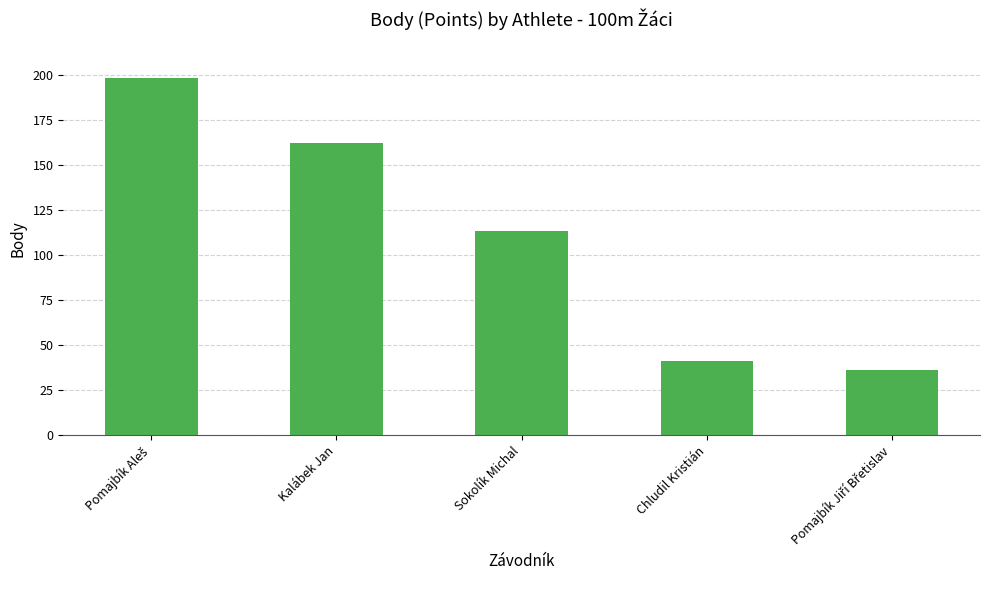

Are the bars horizontal?

No